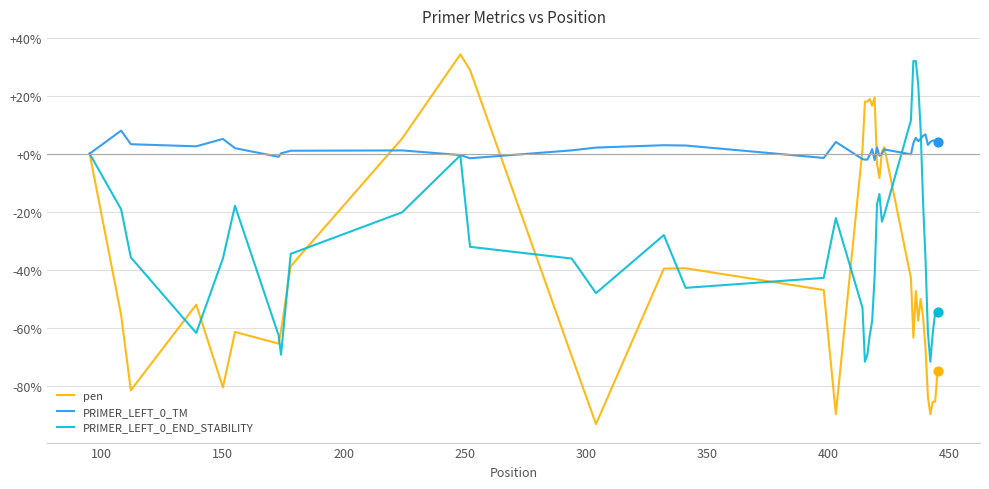

Which series has the widest spread of values?

pen